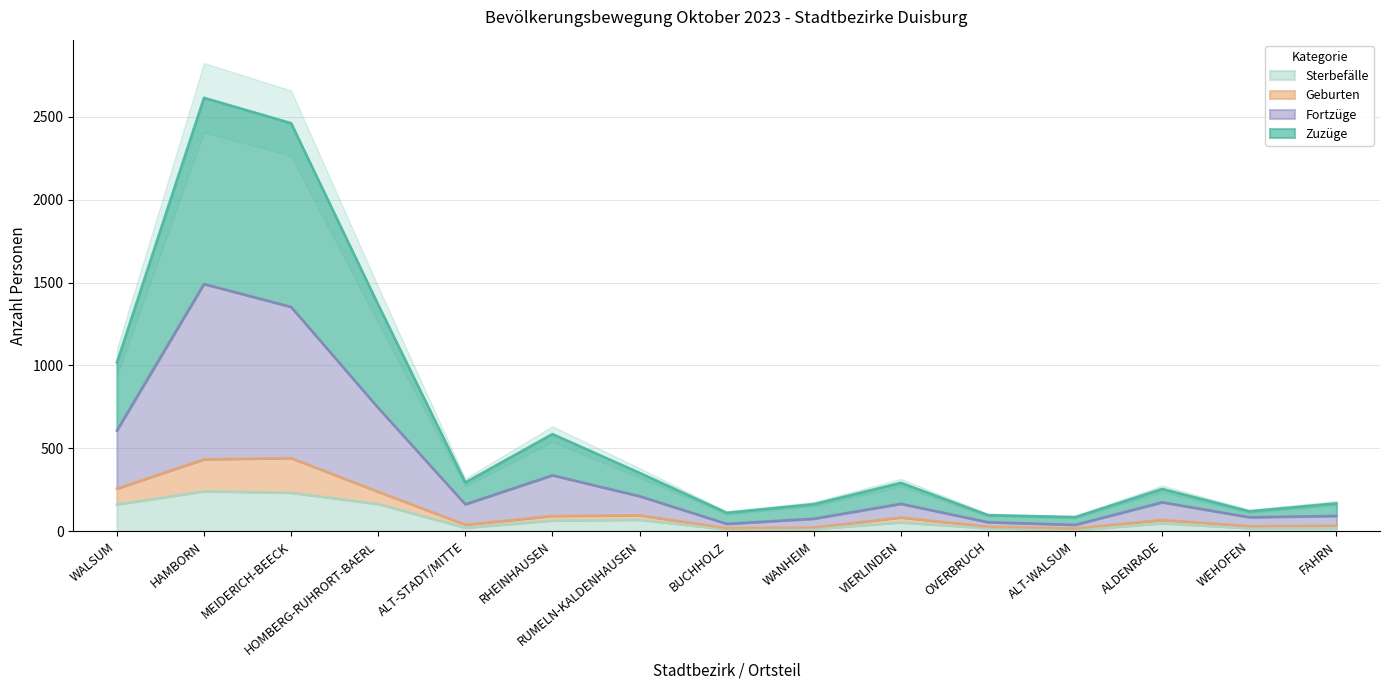

What is the average value of the Zuzüge series?

666